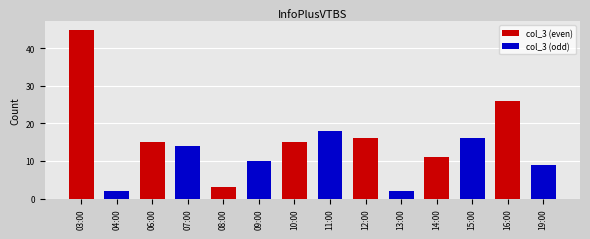

What is the greatest value displayed?

45